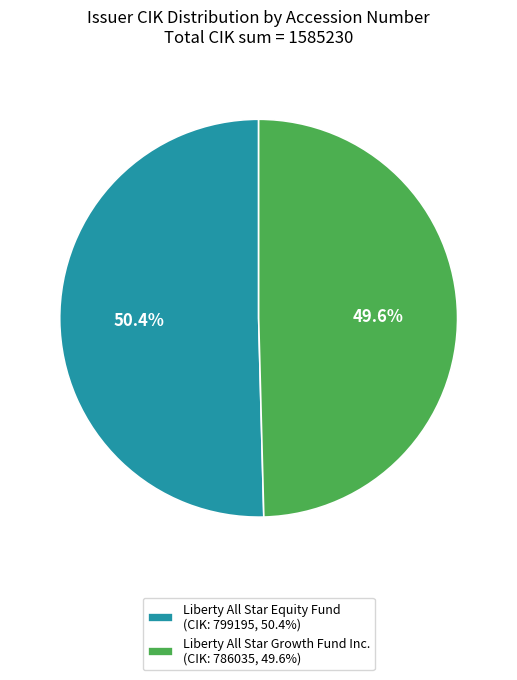

How many segments does this pie chart have?

2